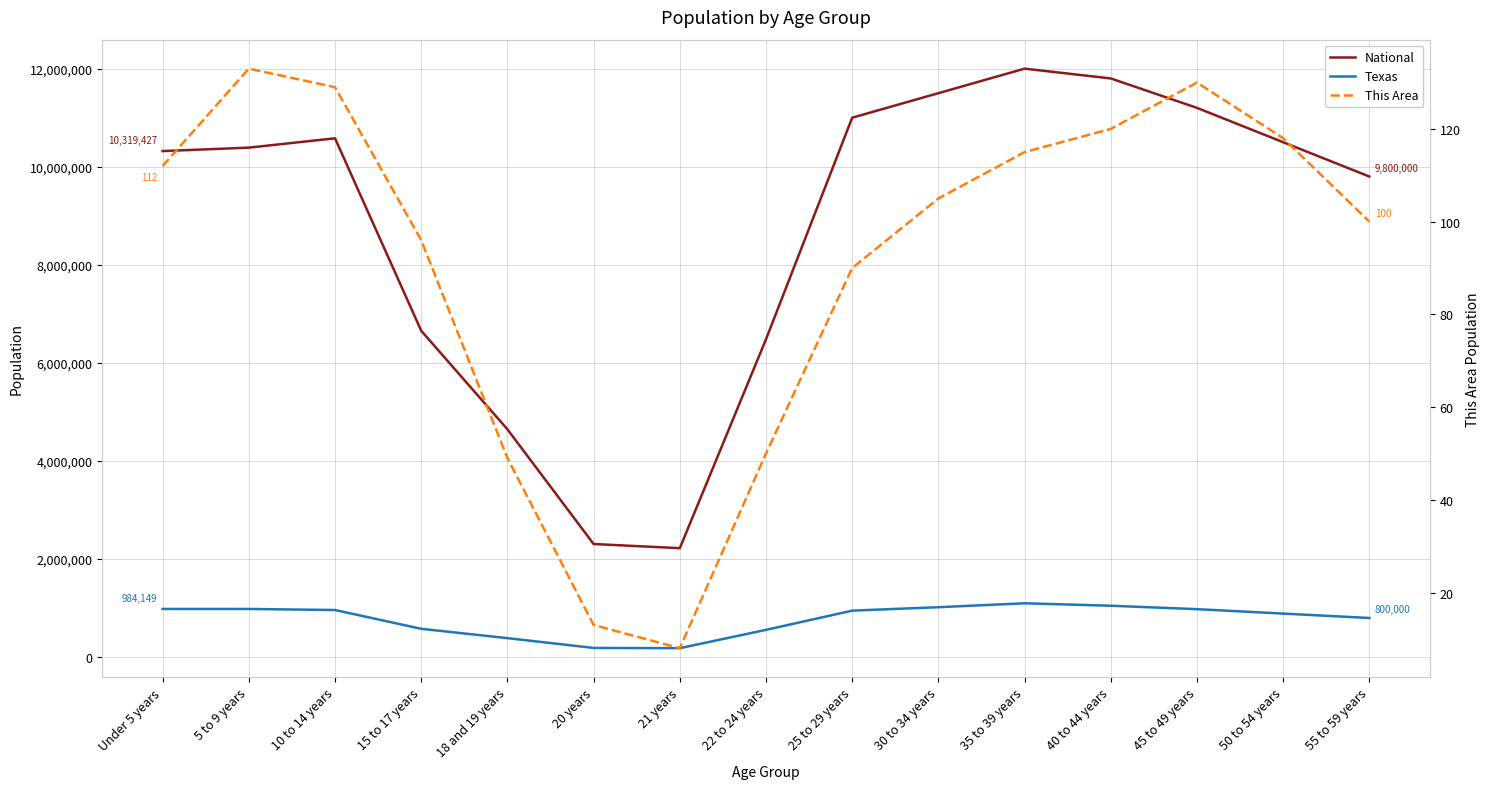

What is the total value across all series at 55 to 59 years?

10600100